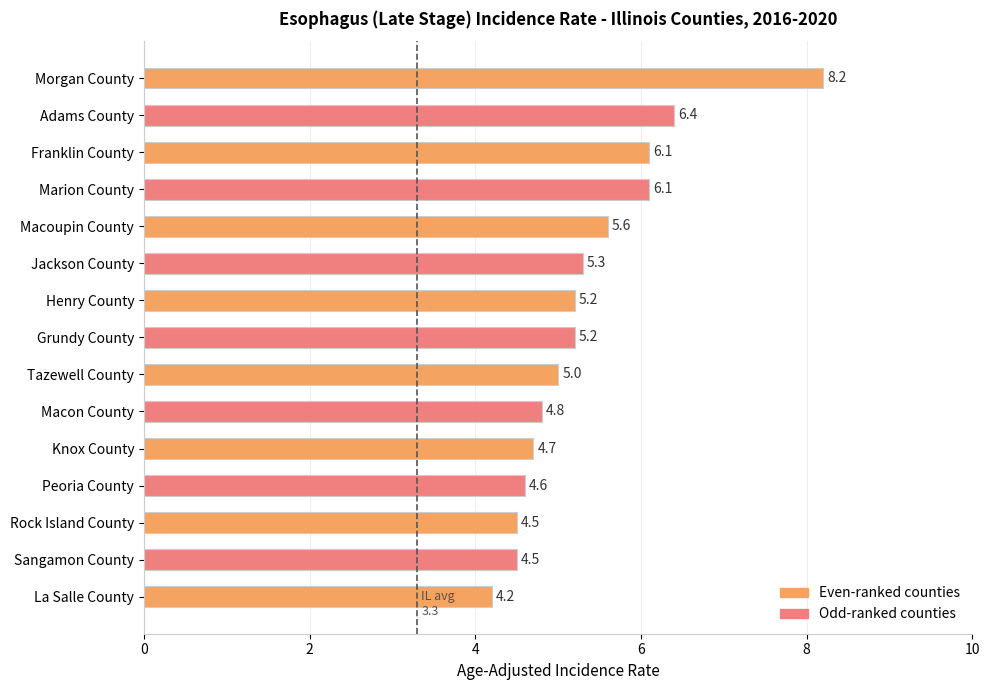

Which category has the lowest value across all series?

La Salle County